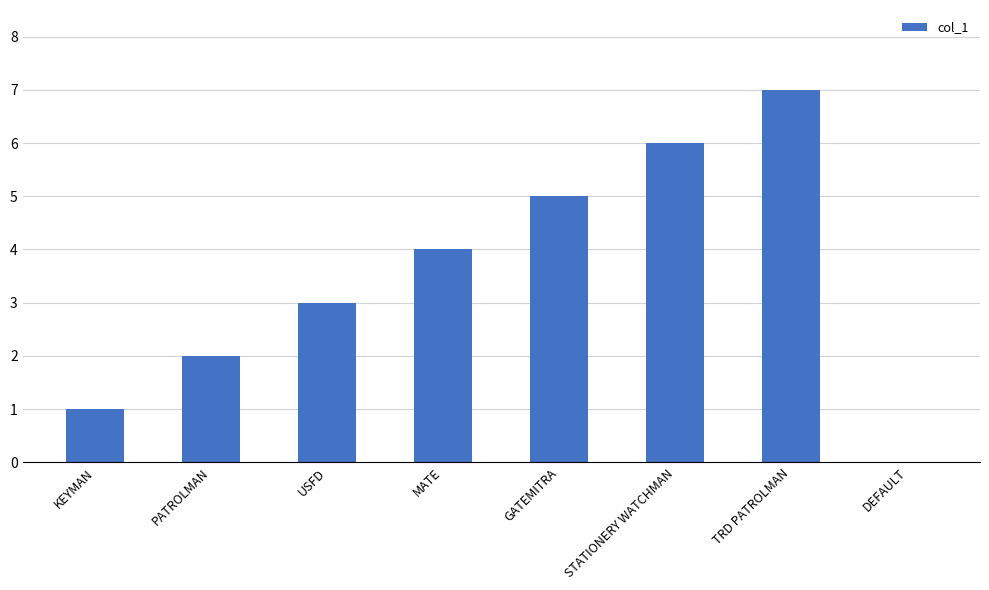

How many values are above zero?

7